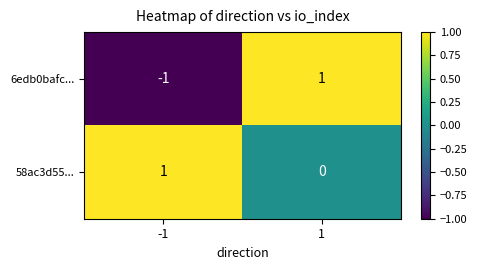

Rank the categories by 58ac3d55... value from lowest to highest.

1, -1